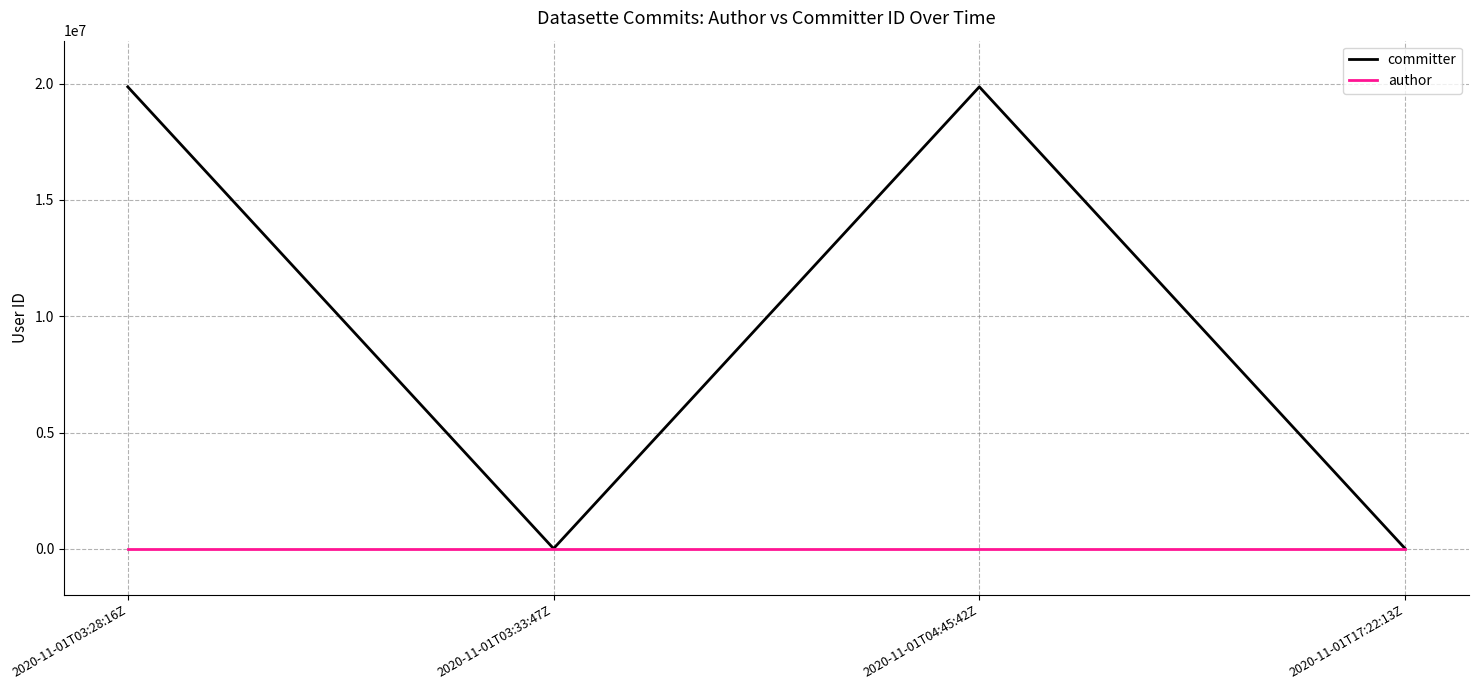

What are all the series names shown in the legend?

committer, author